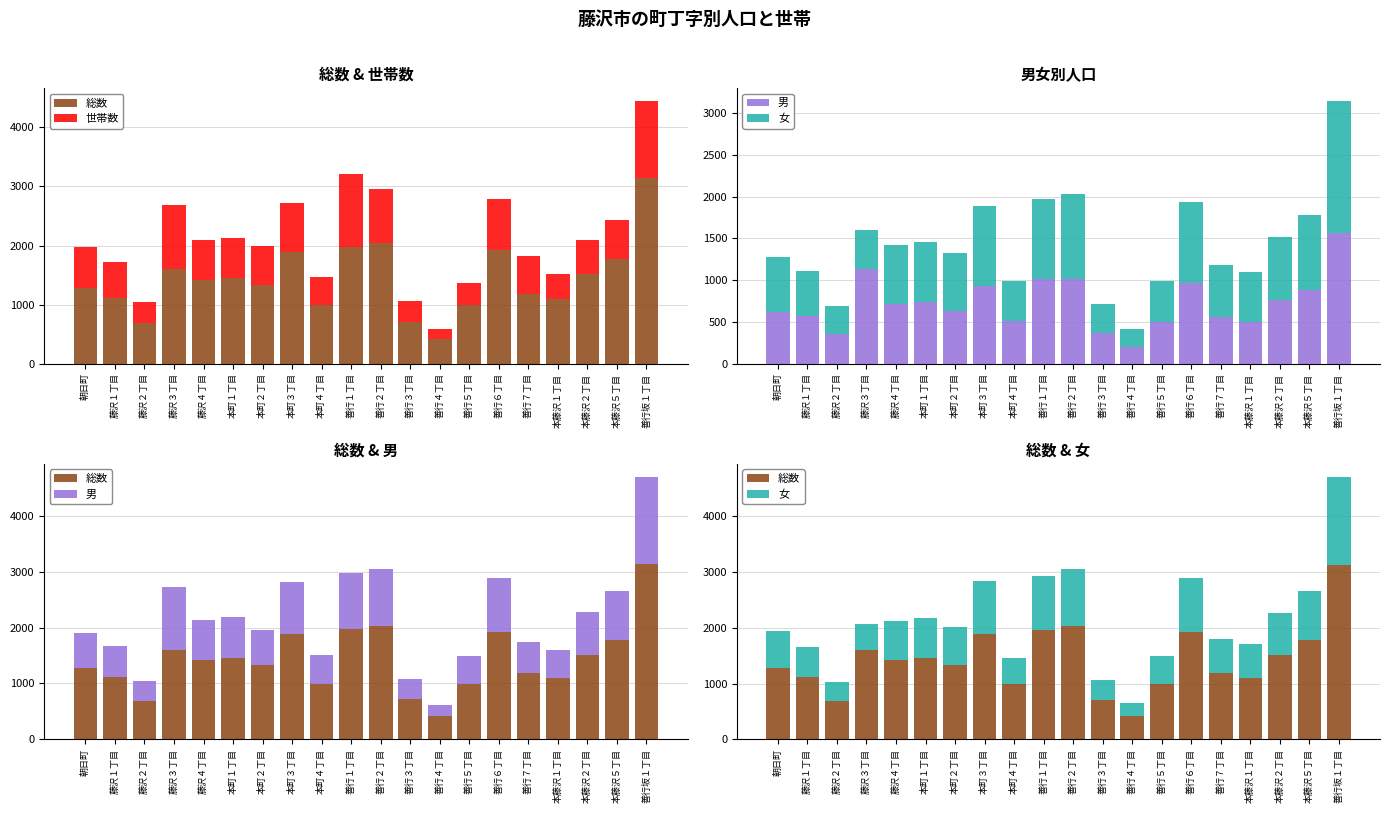

Between 善行６丁目 and 本町３丁目, which is larger?

善行６丁目